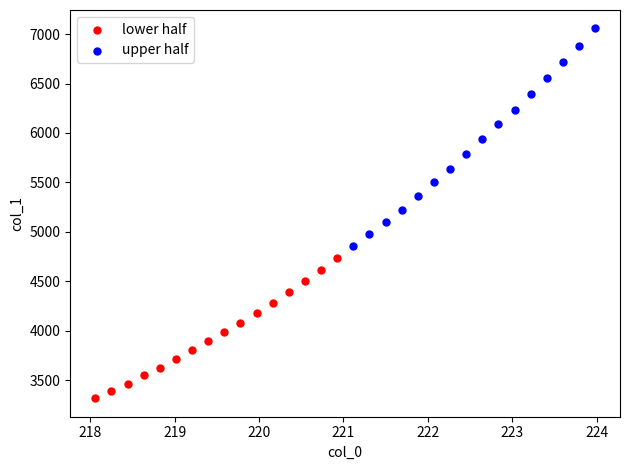

Which series reaches the maximum Y coordinate?

upper half